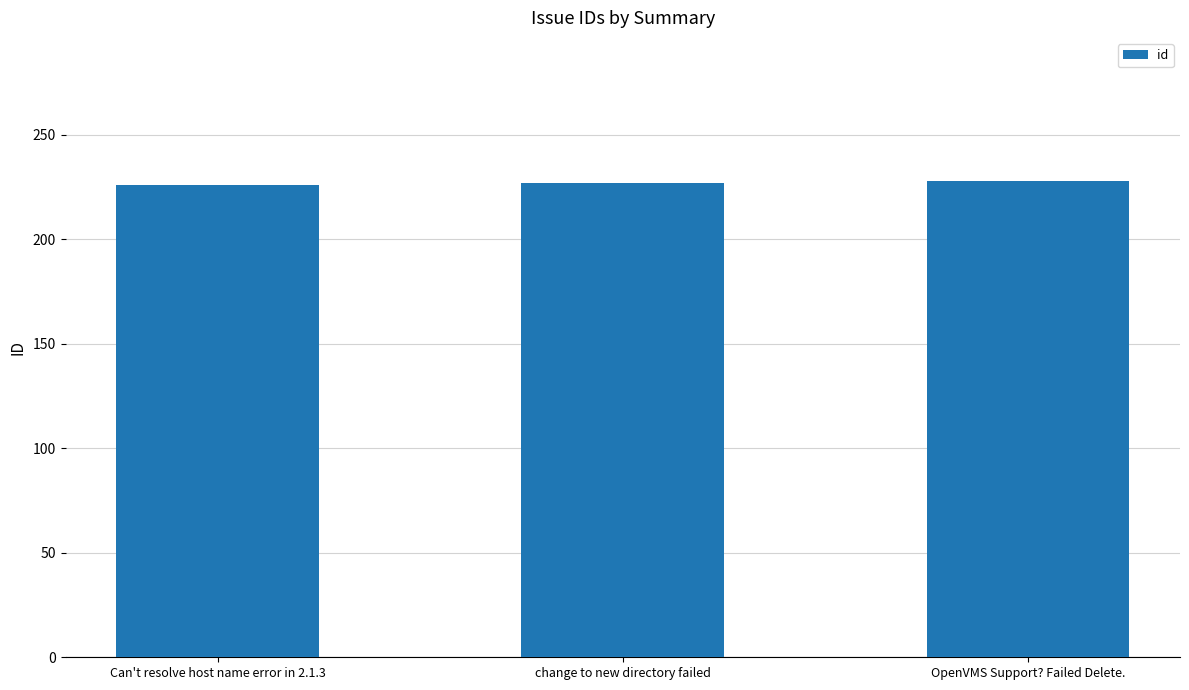

Does the chart contain stacked bars?

No